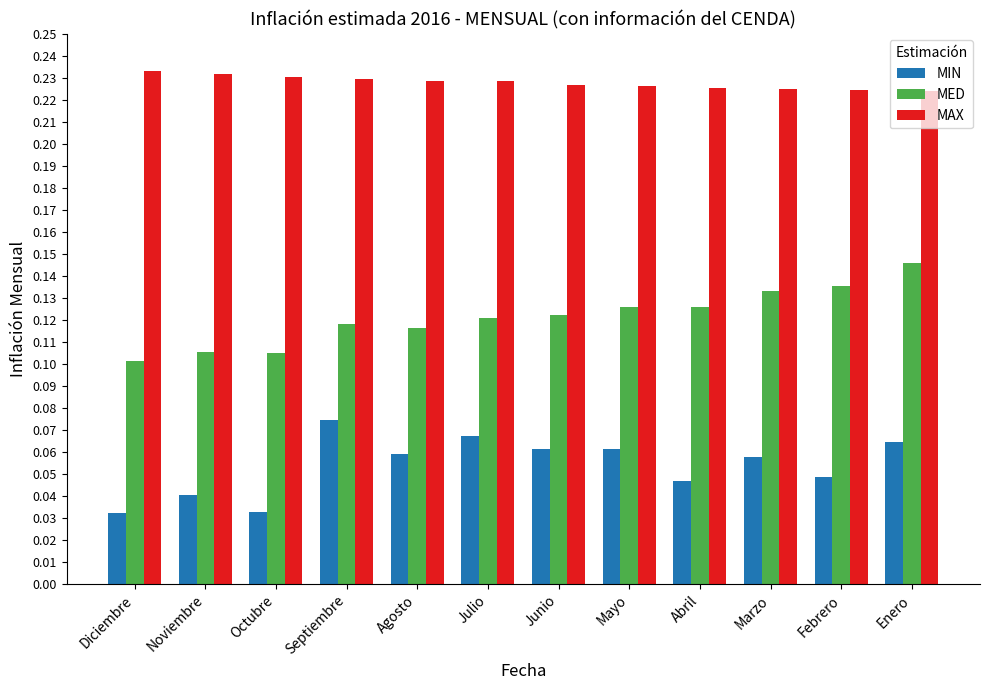

What is the total value across all series at Marzo?

0.4